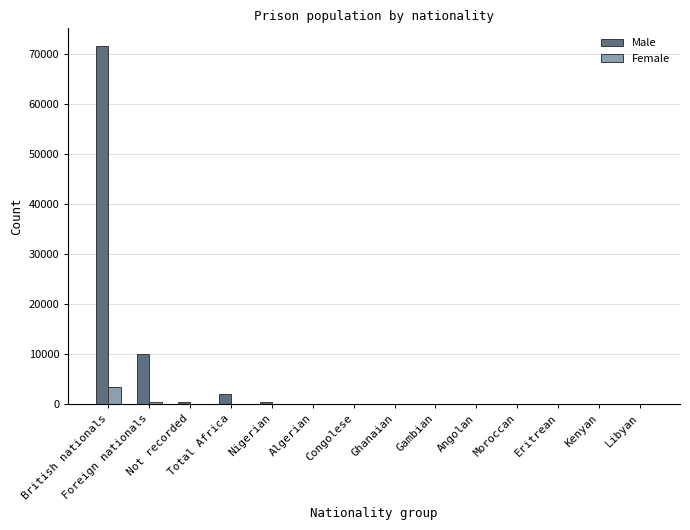

How many groups of bars are there?

14